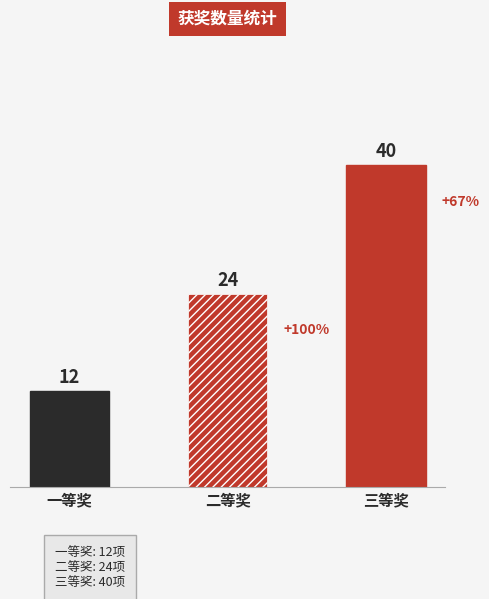

Approximately how many times larger is the value at 二等奖 compared to 一等奖?

2.0